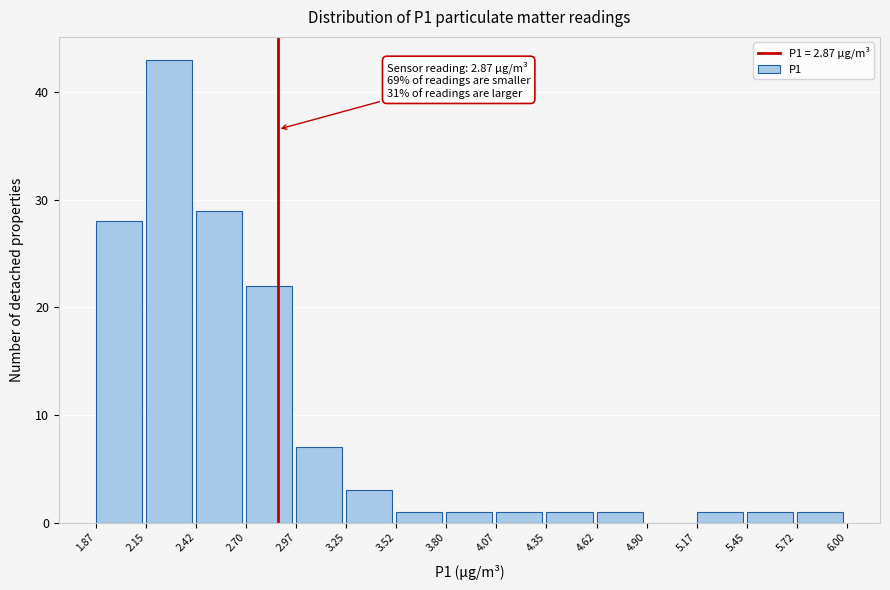

Which range on the x-axis has the tallest bar?

2.15 to 2.42